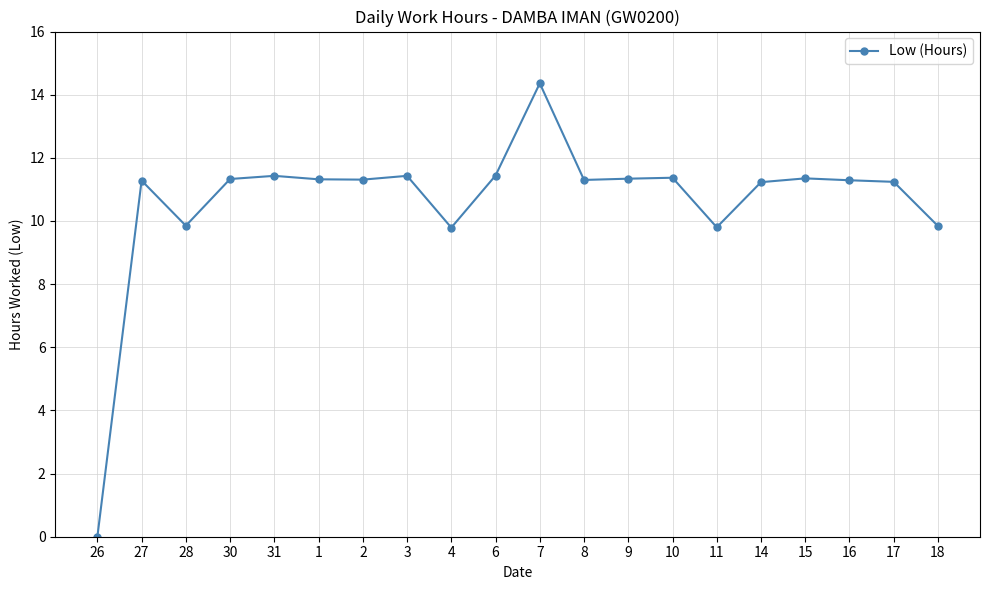

Which category has the highest value across all series?

7